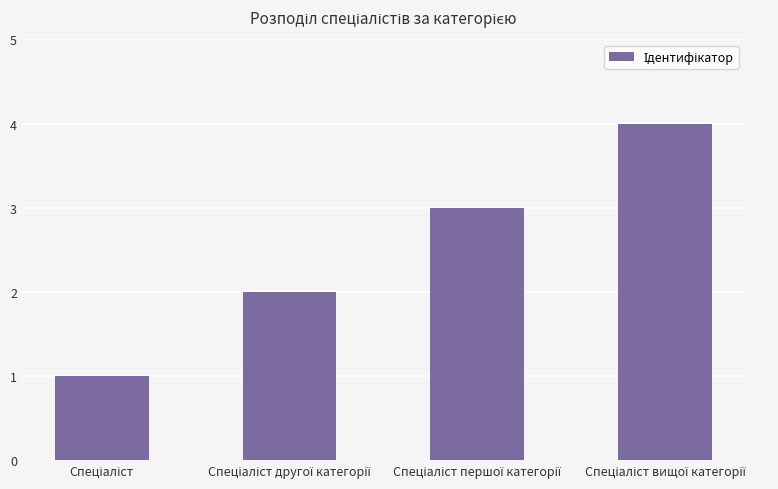

Reading left to right, extract all data points from this chart.

1	2	3	4